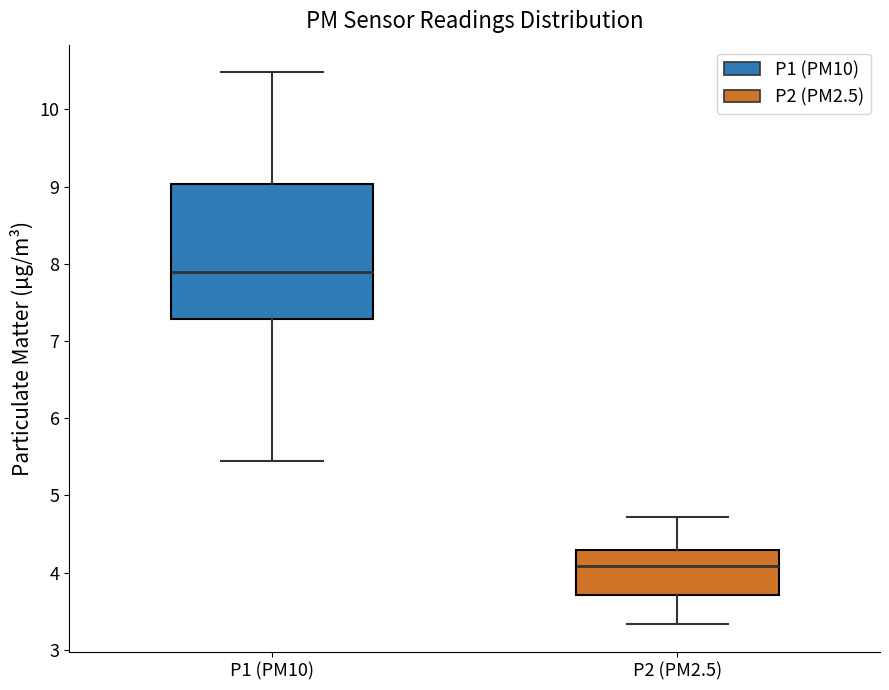

Where does the median line of the box for P2 (PM2.5) sit on the y-axis? The values are not printed on the chart, so give them approximately, as read against the axis.

4.1